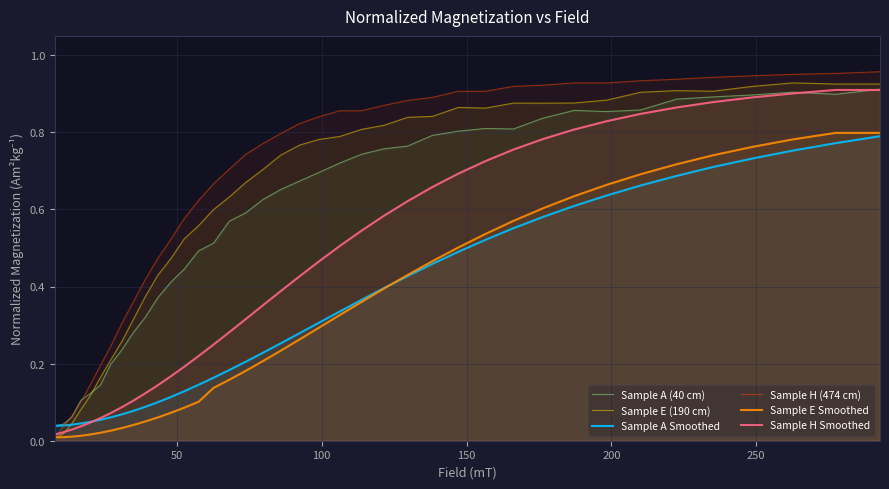

Which series has the largest range (max minus min)?

Sample H (474 cm)